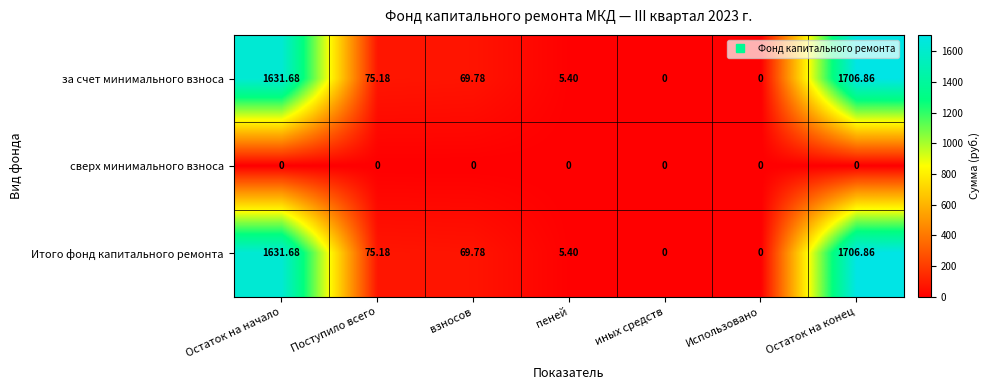

At which category does the chart reach its peak across all series?

Остаток на конец